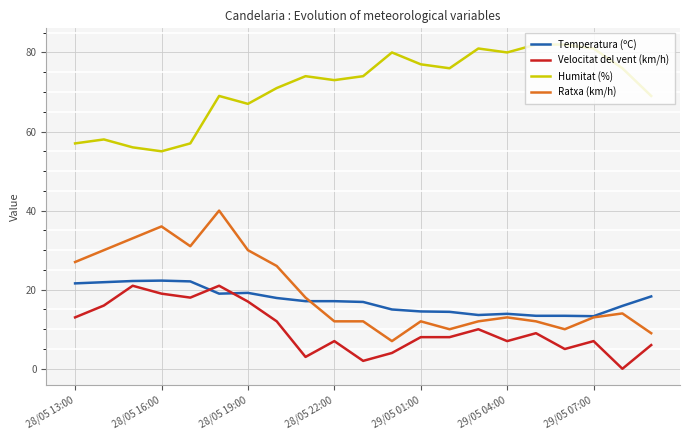

What is the maximum value shown in the chart?

82.0